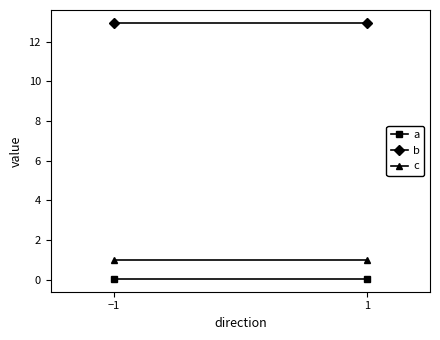

What is the total value across all series at 1?

14.0